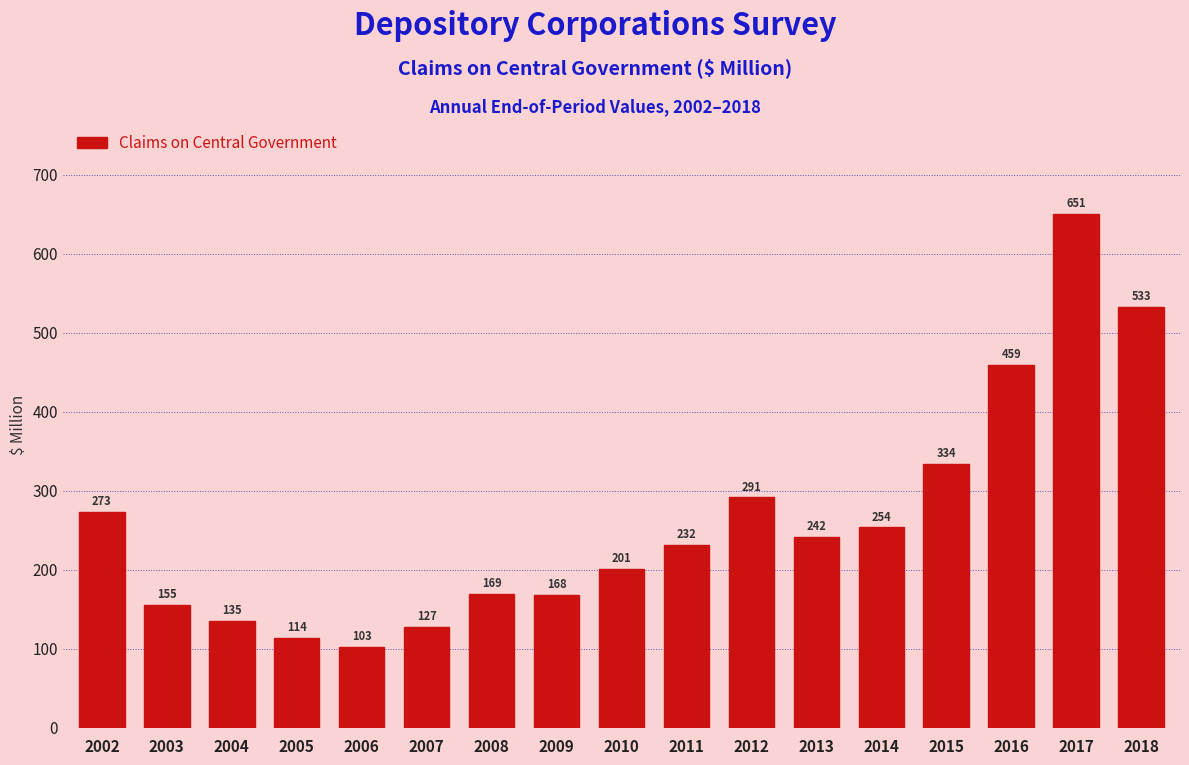

What is the smallest value displayed?

102.5